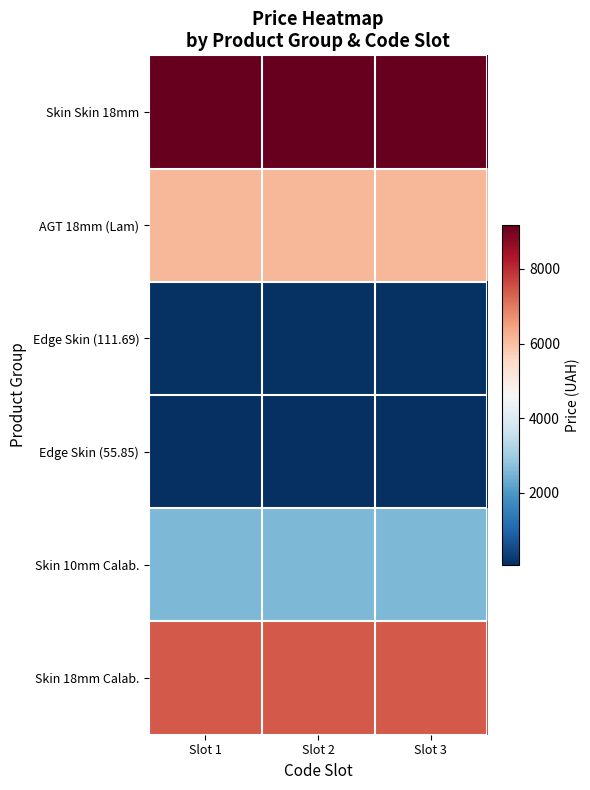

List the series in order of their peak value, highest first.

Skin Skin 18mm, Skin 18mm Calab., AGT 18mm (Lam), Skin 10mm Calab., Edge Skin (111.69), Edge Skin (55.85)